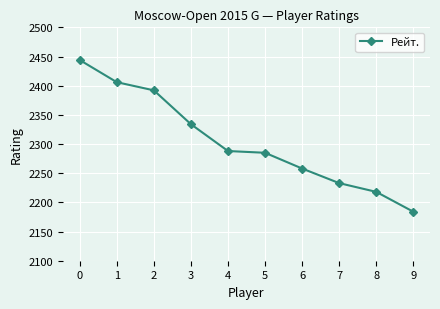

What is the ratio of the value at 4 to the value at 3?

1.0